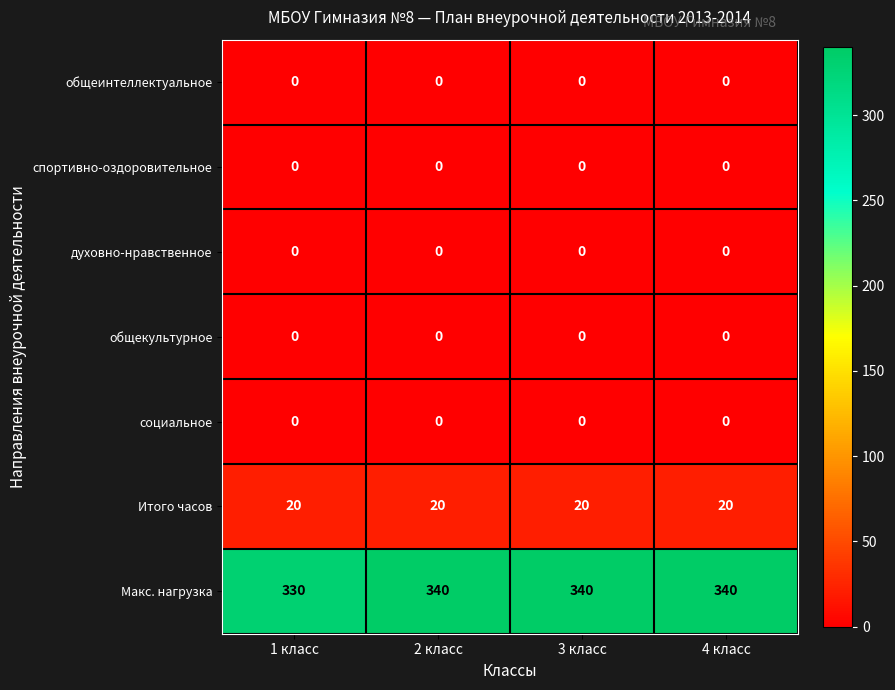

At how many categories does at least one series exceed 337?

3